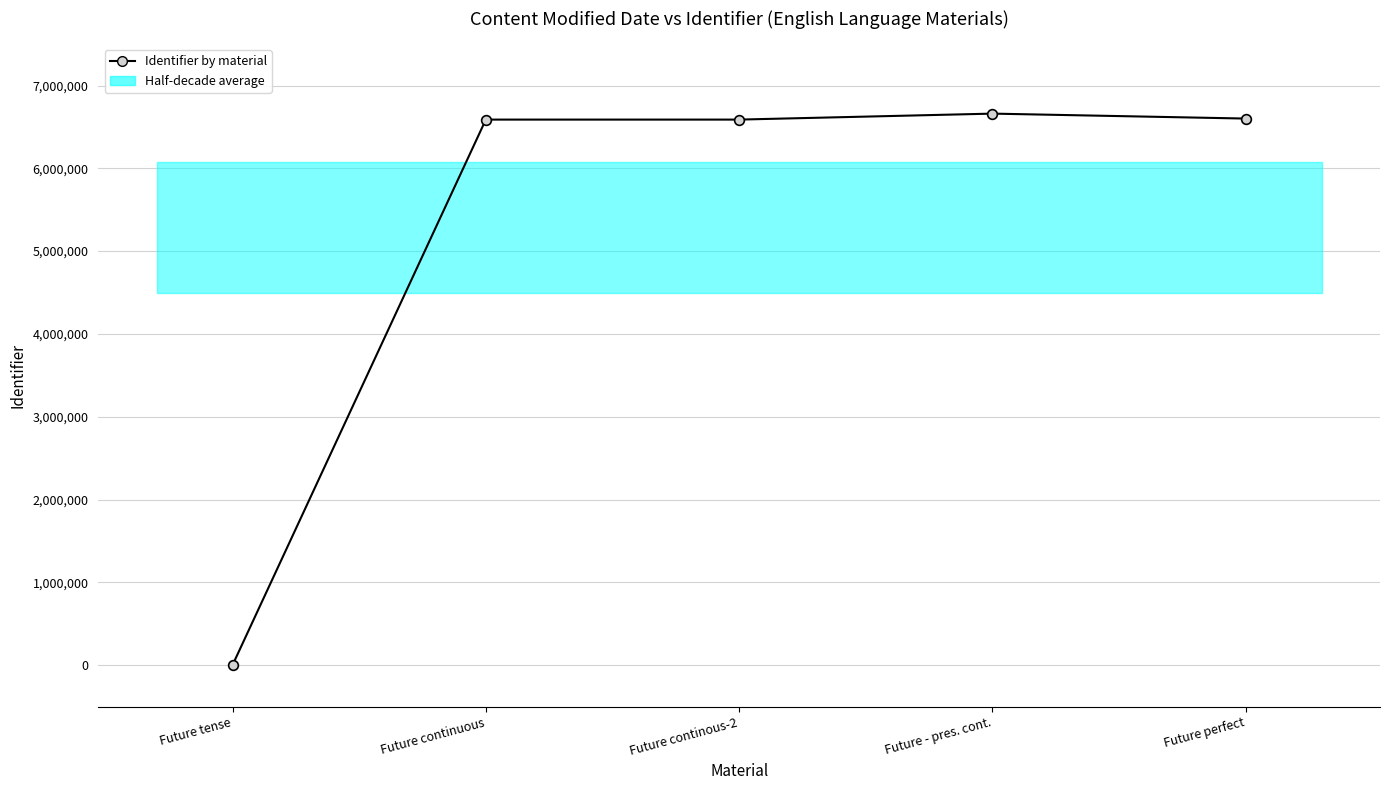

Between Future continous-2 and Future - pres. cont., which is larger?

Future - pres. cont.